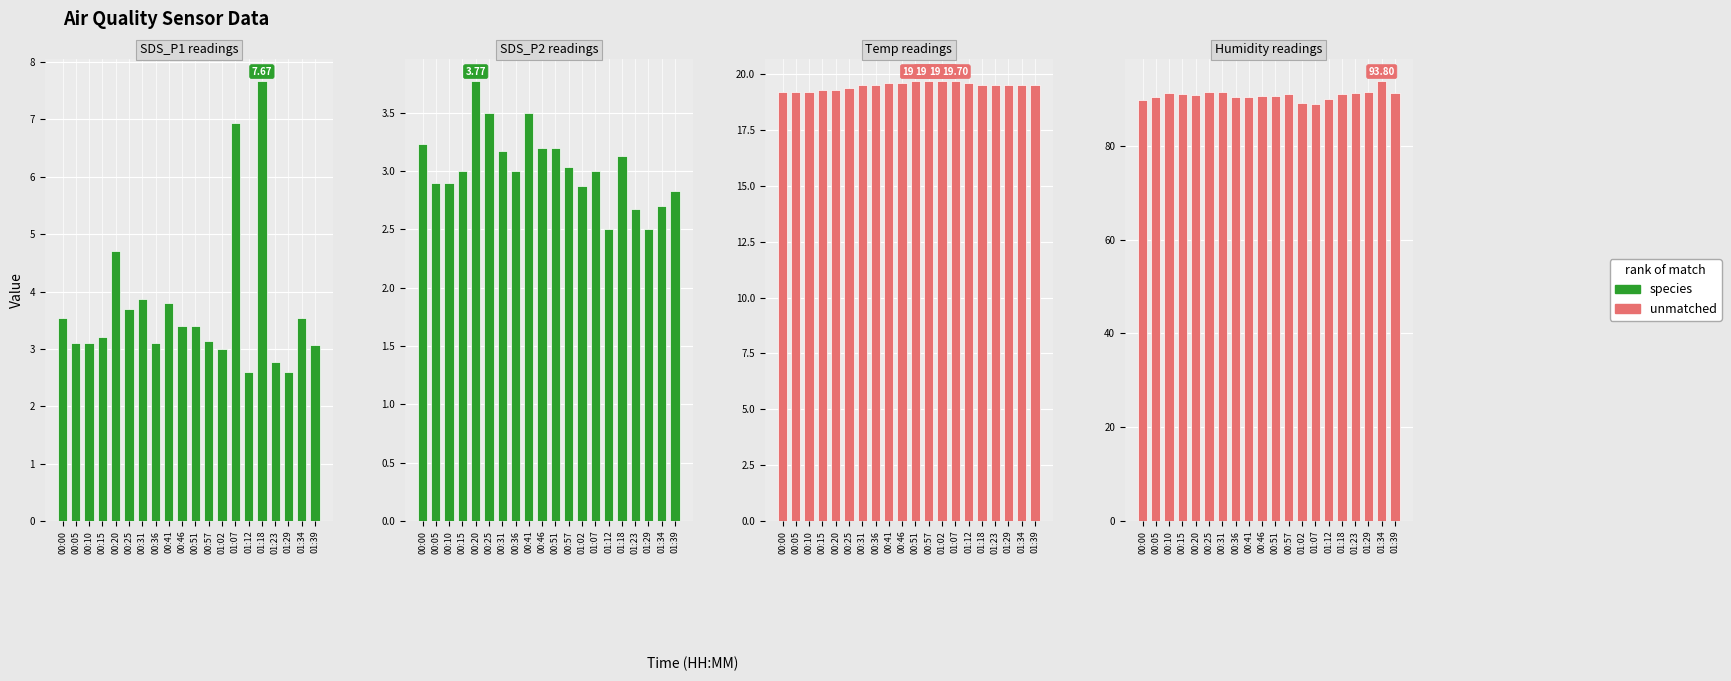

Between 00:31 and 01:12, which is larger?

00:31